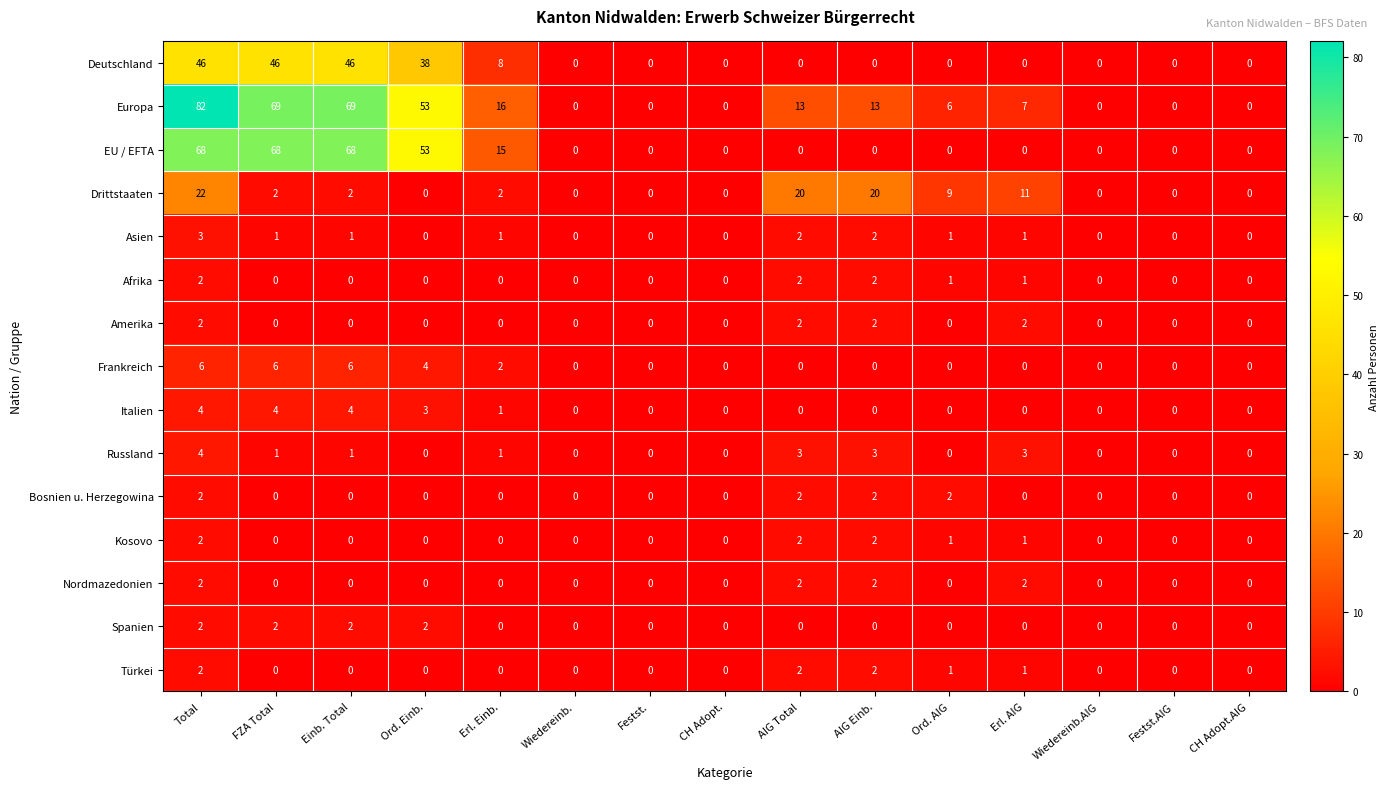

Is it true that Deutschland equals 25 at AIG Einb.?

False